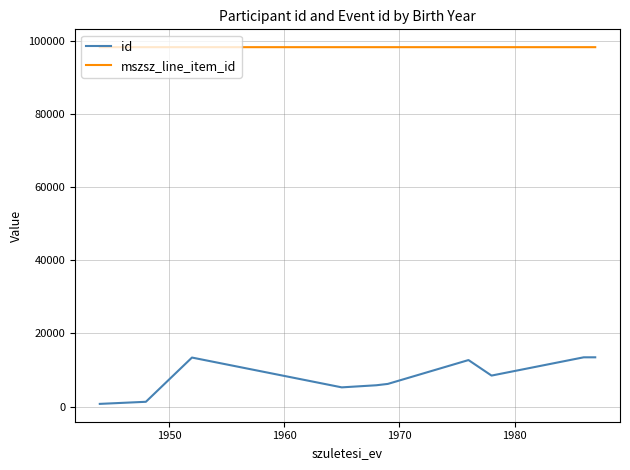

What is the highest value of the mszsz_line_item_id series?

98333.5